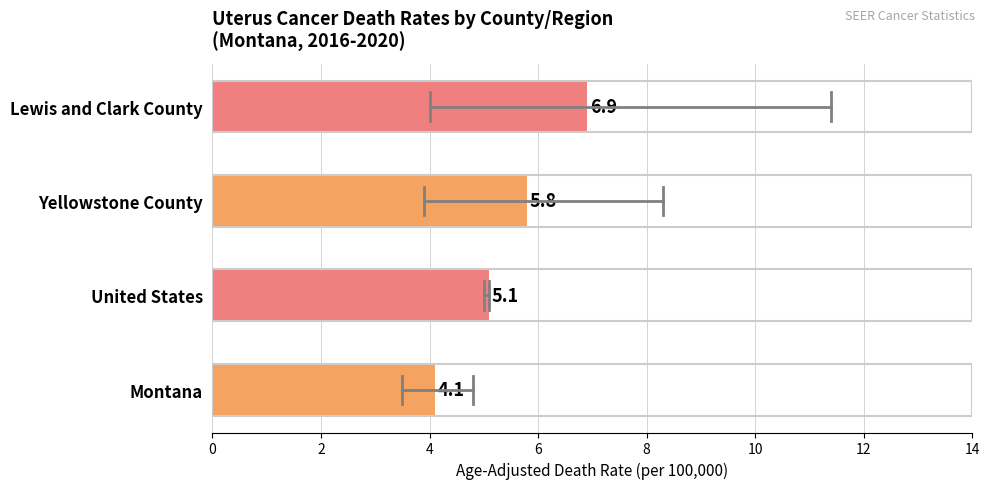

Between Lewis and Clark County and Montana, which is larger?

Lewis and Clark County